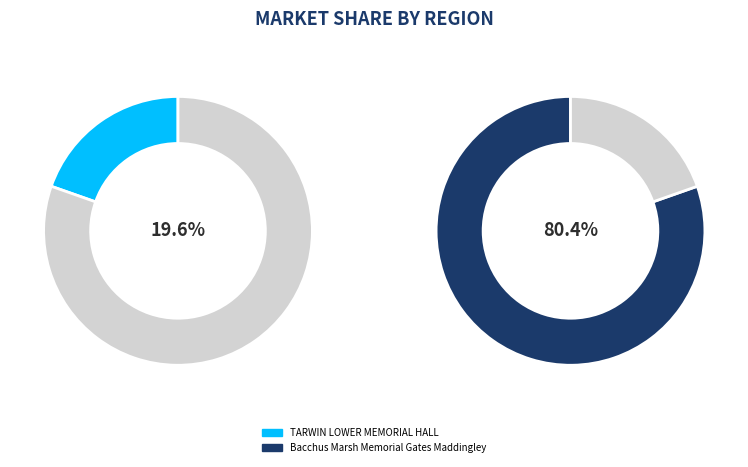

Is TARWIN LOWER MEMORIAL HALL the majority of the pie?

No